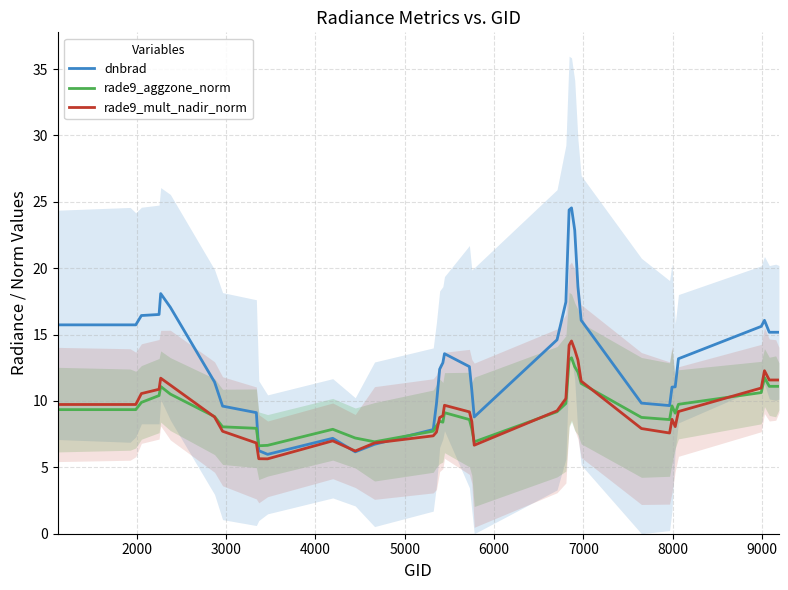

Rank the series by their maximum value, from lowest to highest.

rade9_aggzone_norm, rade9_mult_nadir_norm, dnbrad